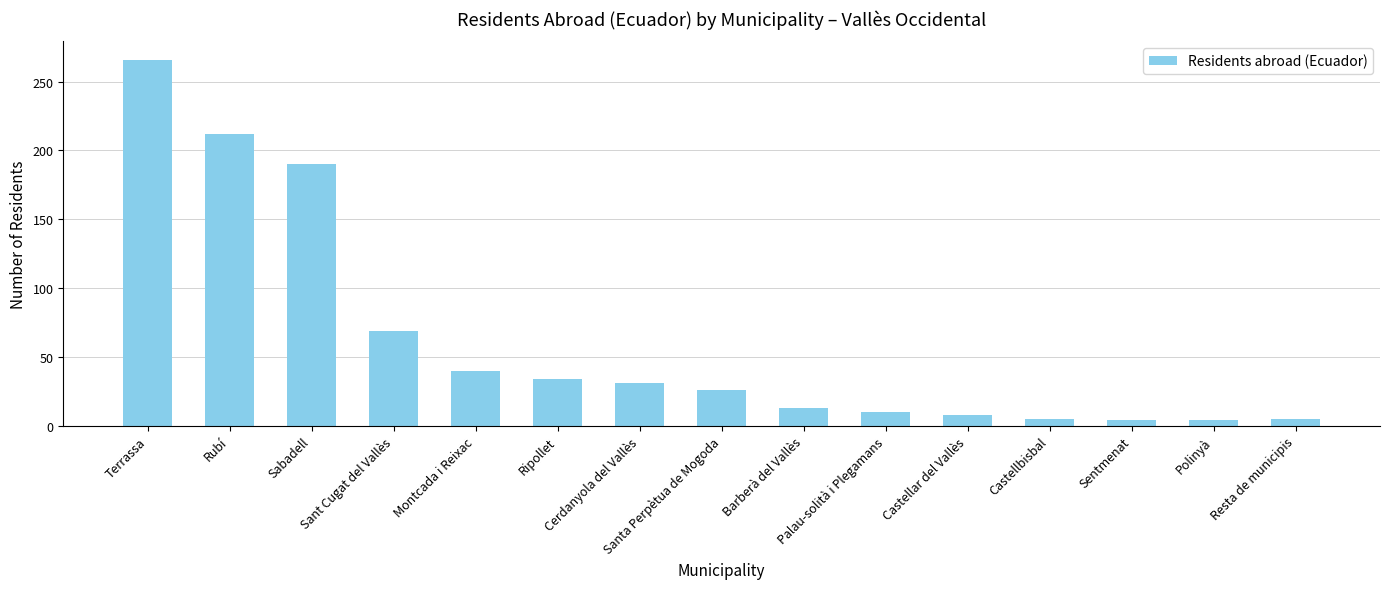

What is the difference between the values at Barberà del Vallès and Castellar del Vallès?

5